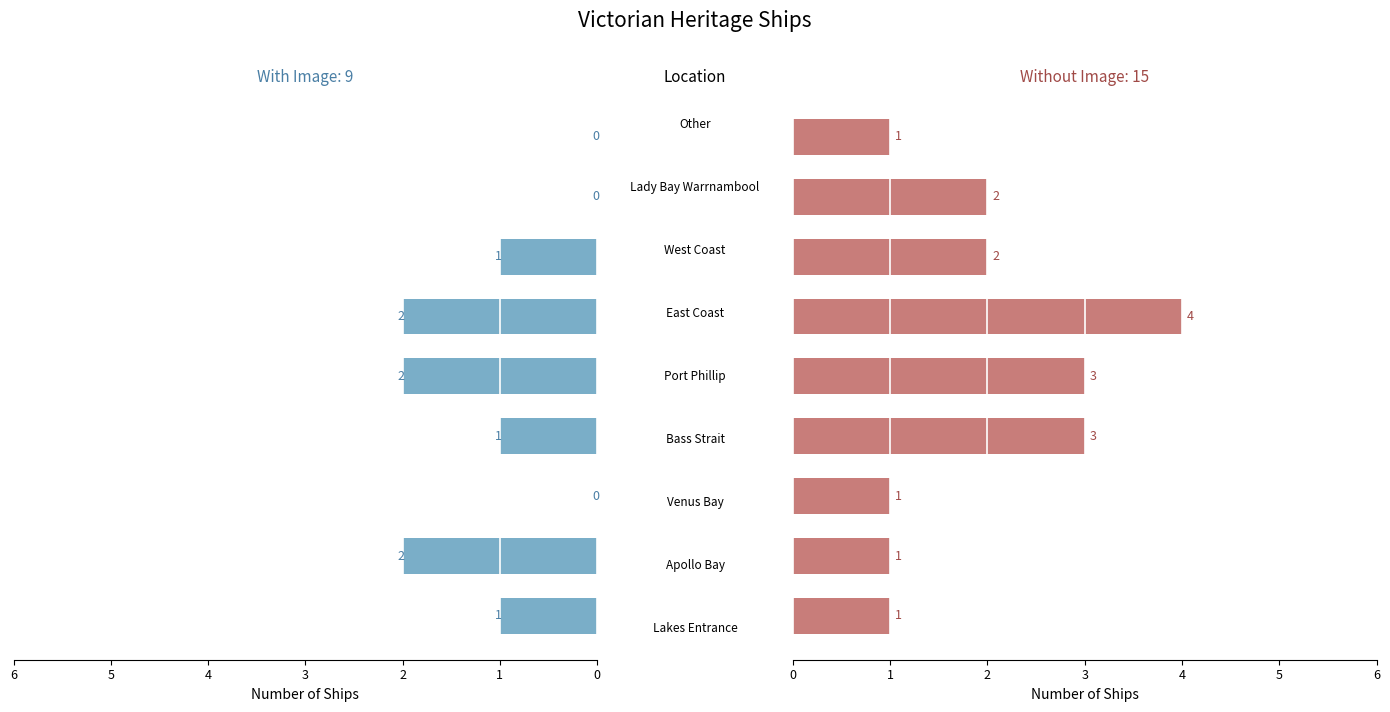

What is the difference between the maximum and minimum values in the With Image series?

2